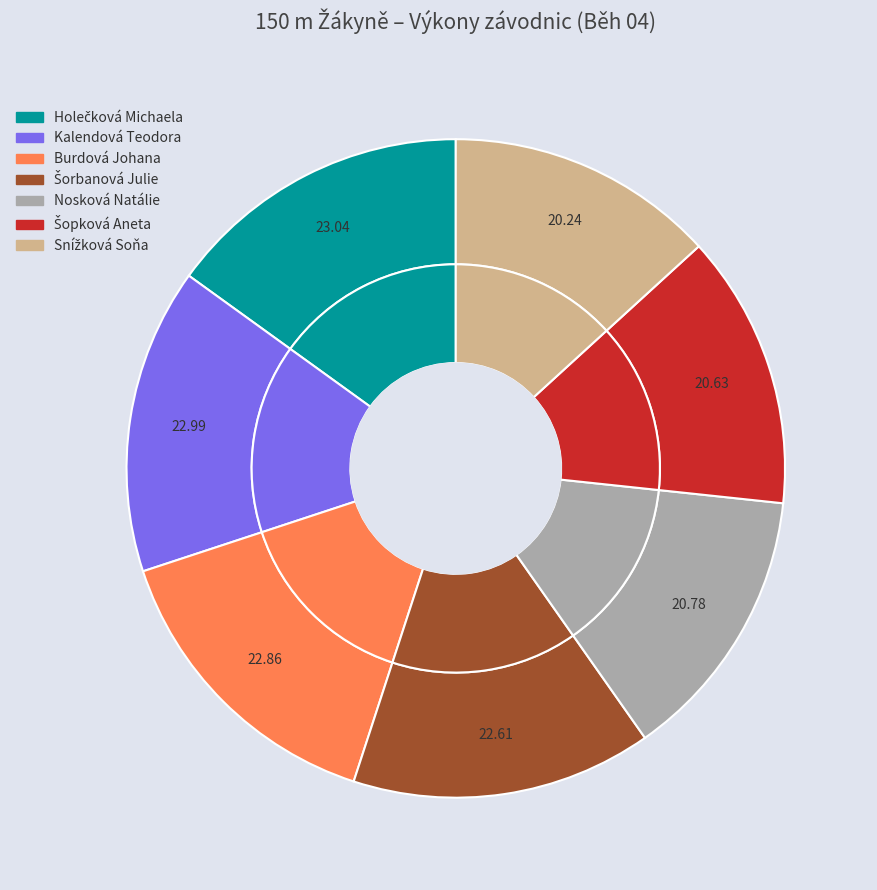

Does any single category account for the majority?

No